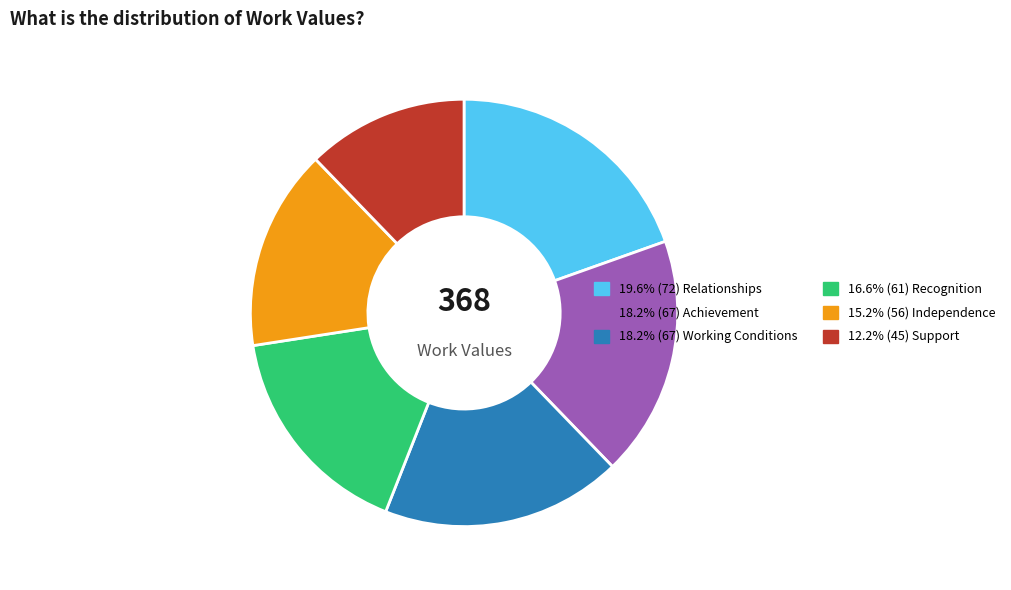

Approximately how many times larger is the value at 15.2% (56) Independence compared to 16.6% (61) Recognition?

0.9